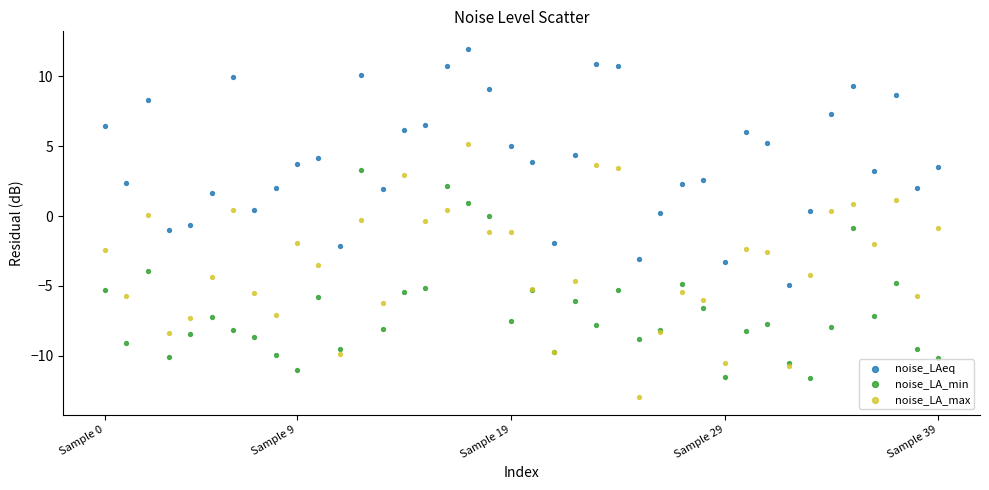

What are all the series names shown in the legend?

noise_LAeq, noise_LA_min, noise_LA_max